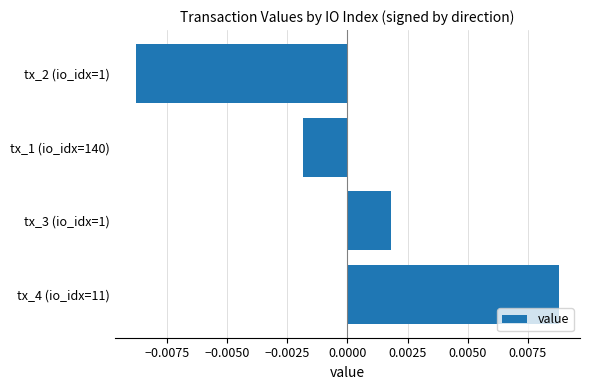

Which has a higher value, tx_3 (io_idx=1) or tx_4 (io_idx=11)?

tx_4 (io_idx=11)